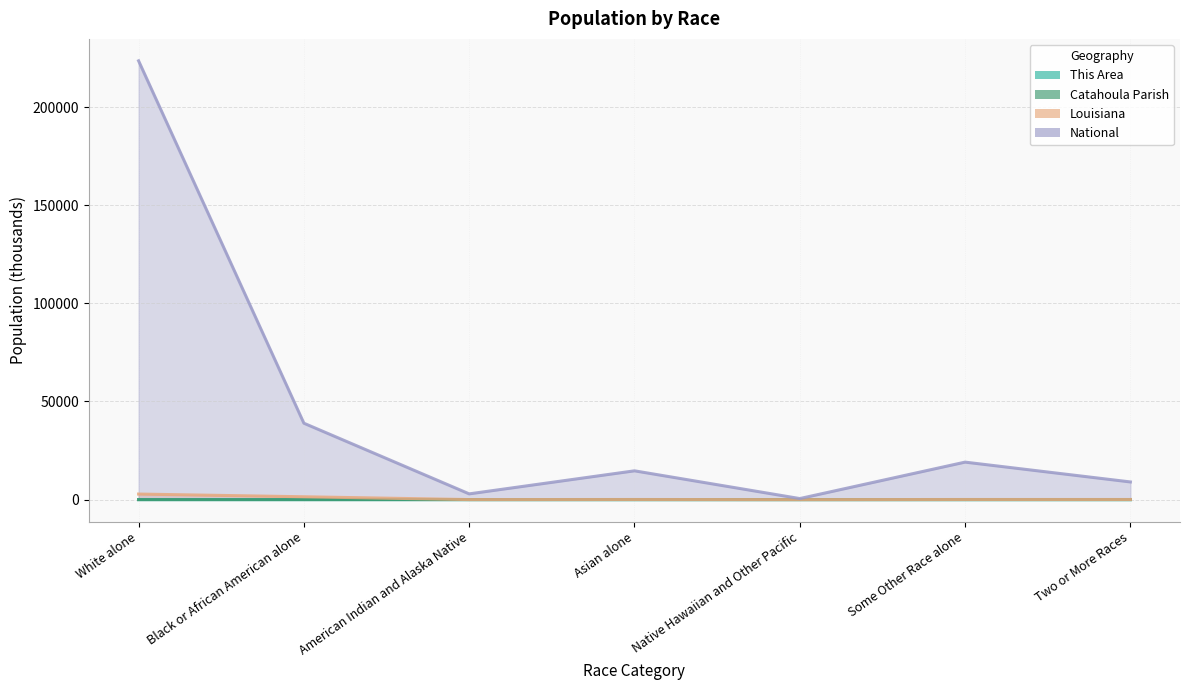

What is the difference between the highest and lowest values at American Indian and Alaska Native?

2932.2